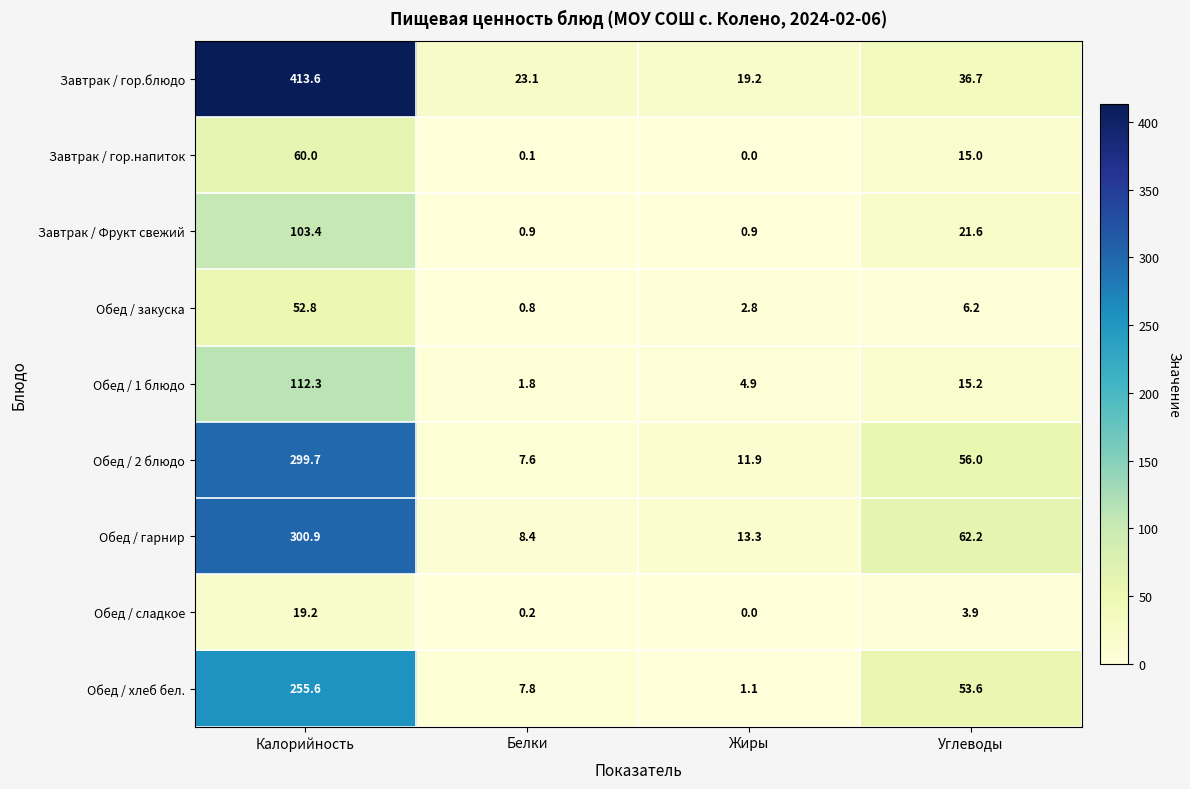

At how many categories does at least one series exceed 355?

1